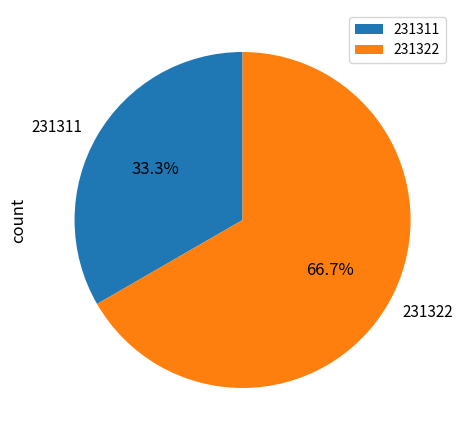

To the nearest percent, what is the difference between the 231322 and 231311 slice percentages?

33%